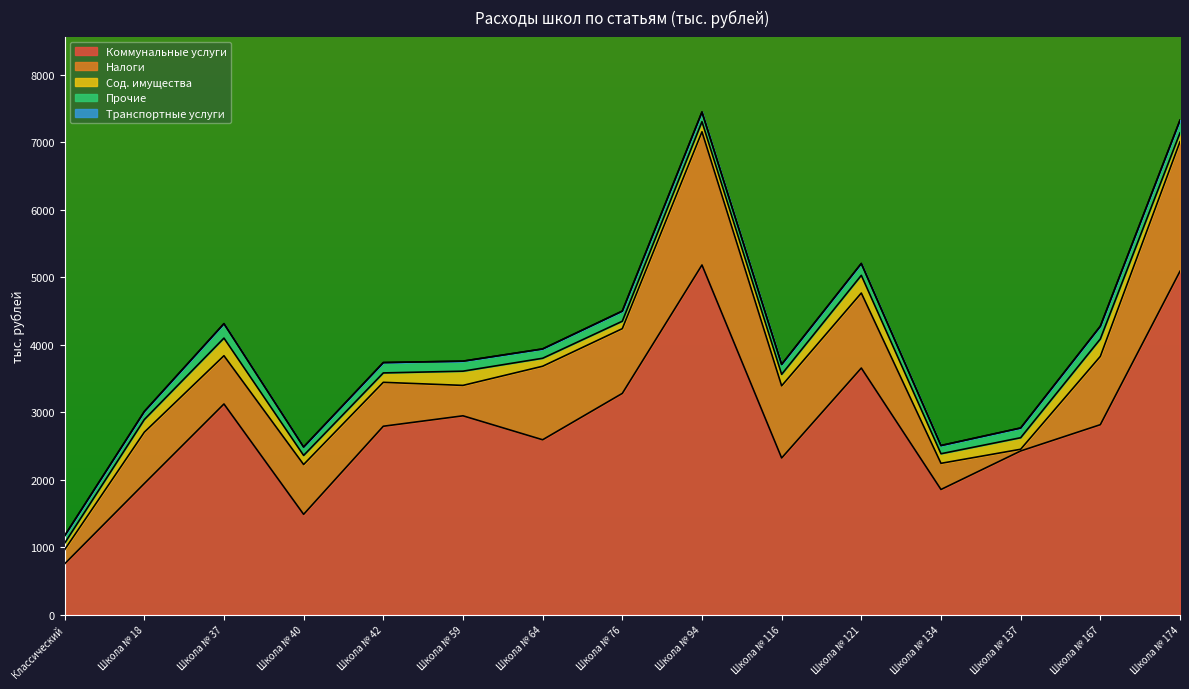

What is the greatest value displayed?

5180.6